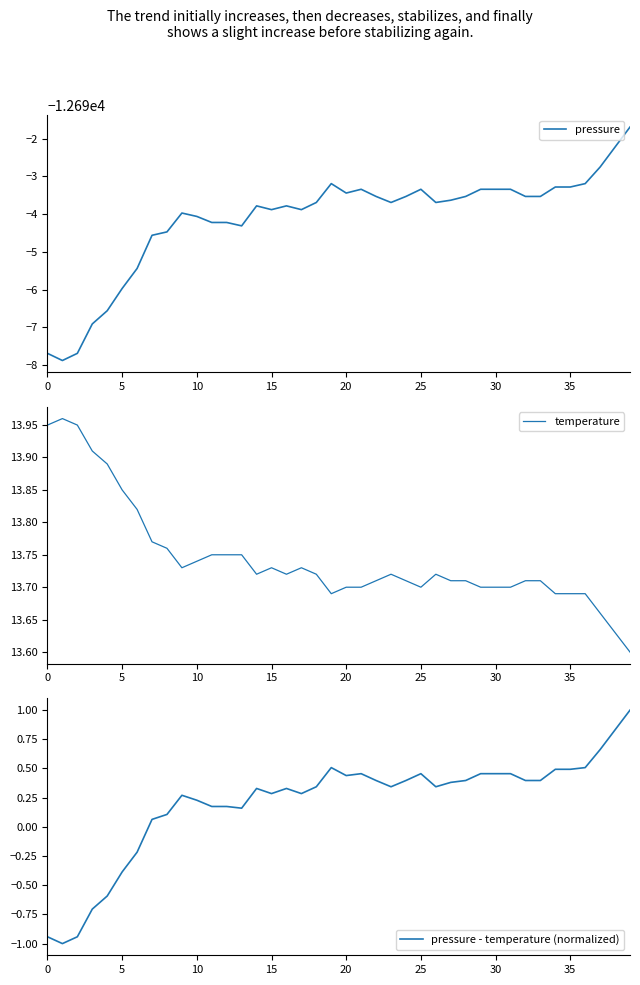

What is the maximum value for pressure - temperature (normalized)?

1.0